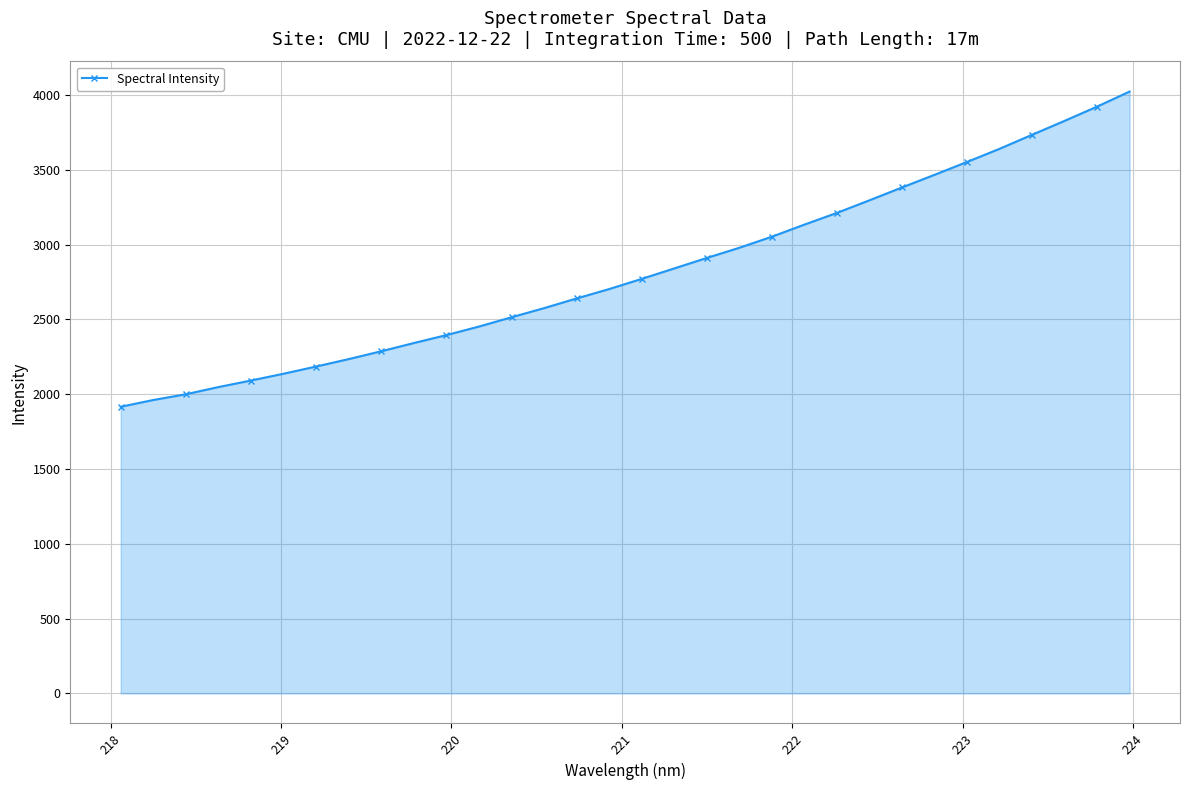

What is the value of the 18th point from the left?

2841.1